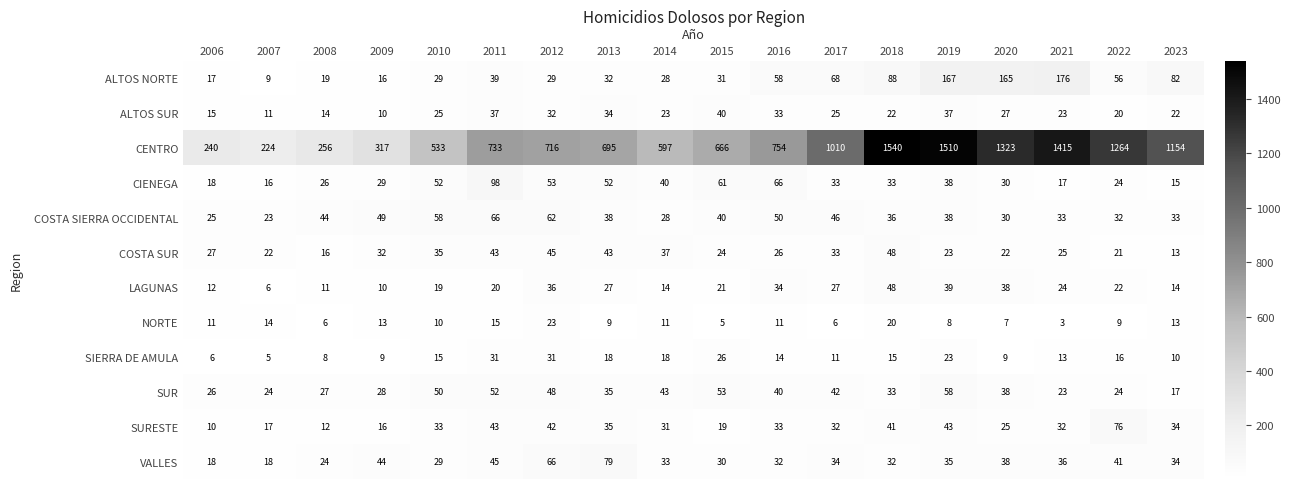

True or false: VALLES has a value of 18 at 2006.

True